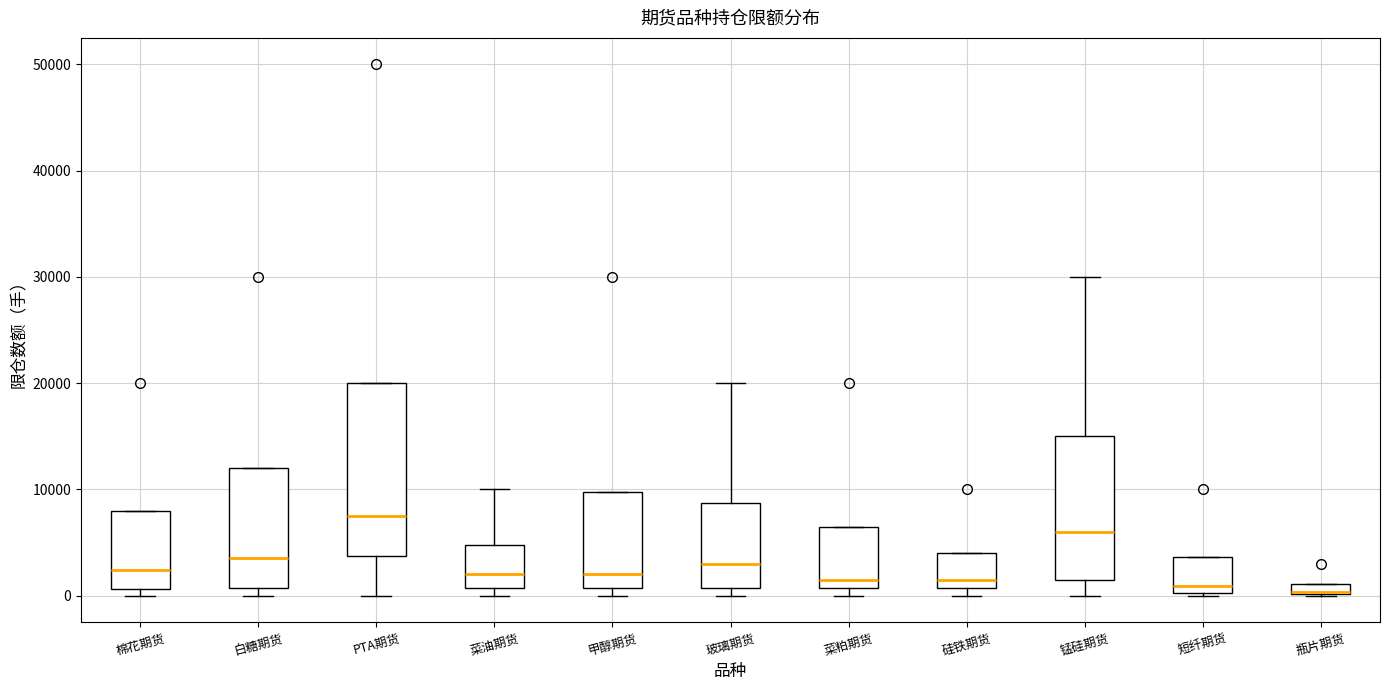

Where does the median line of the box for 硅铁期货 sit on the y-axis? The values are not printed on the chart, so give them approximately, as read against the axis.

2000